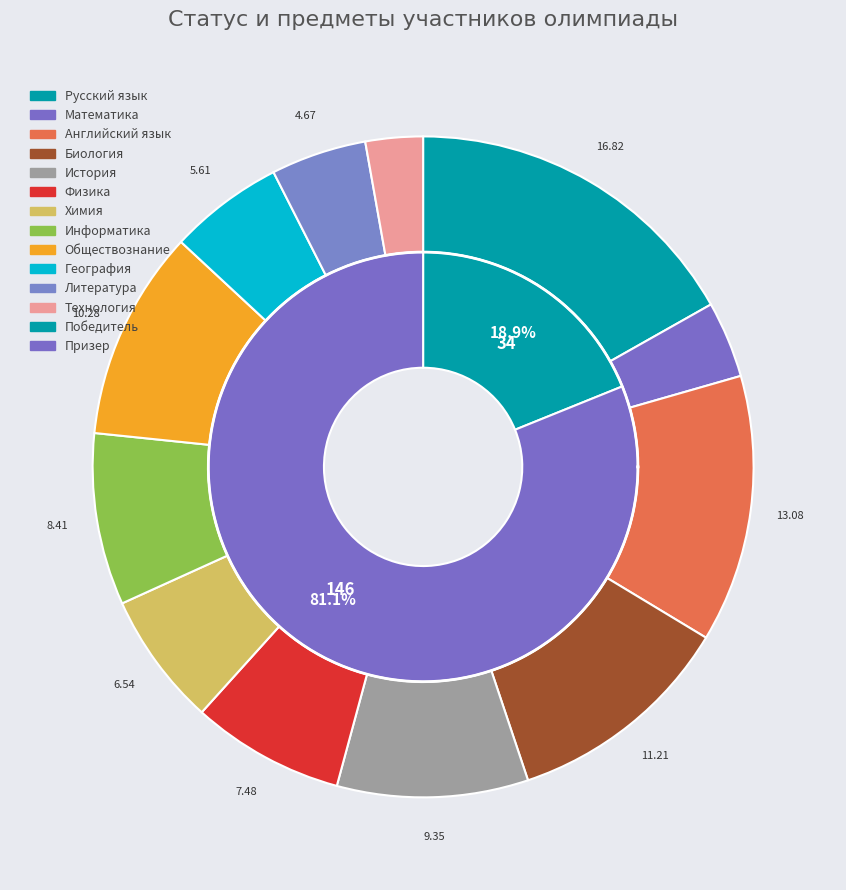

Rank the categories by value from highest to lowest.

Призер, Победитель